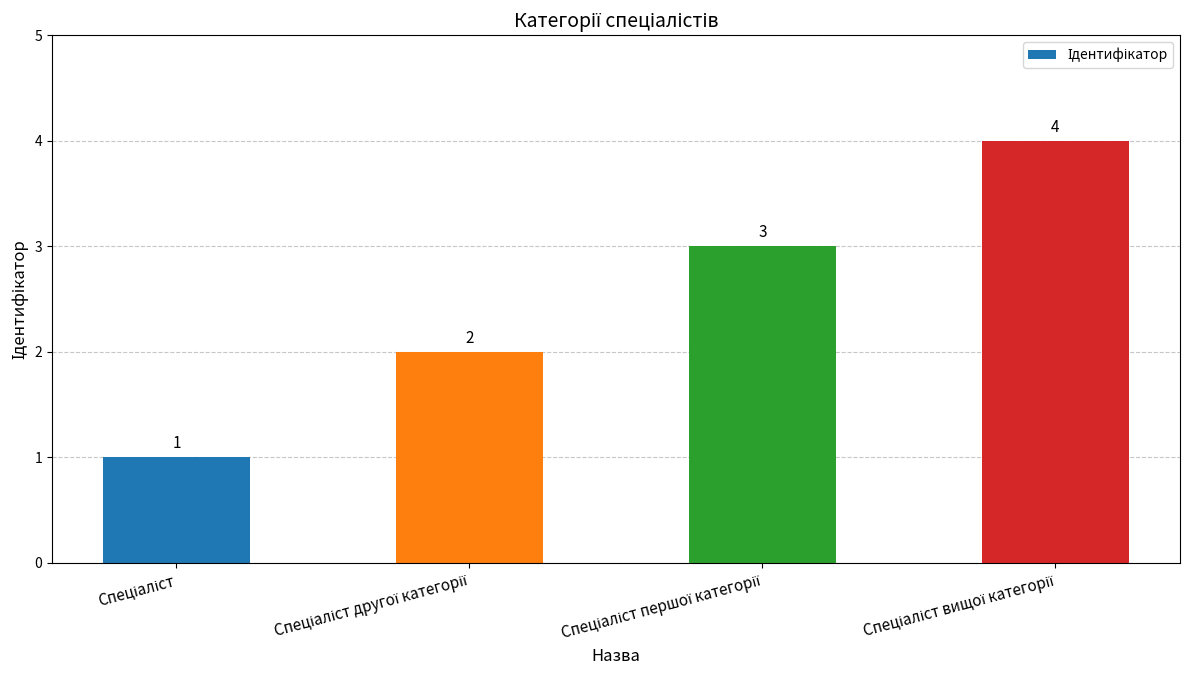

What is the maximum value shown in the chart?

4